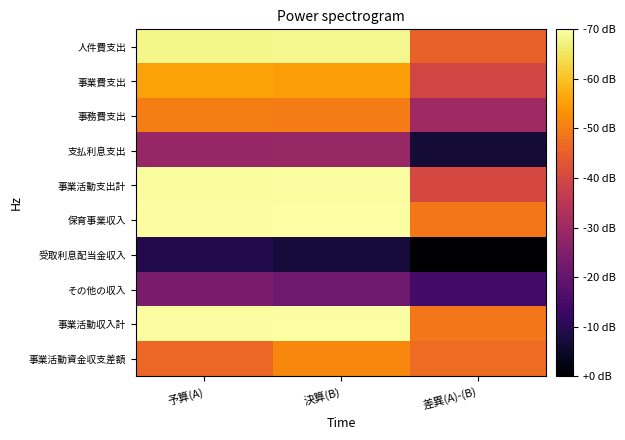

What is the smallest value displayed?

4.2